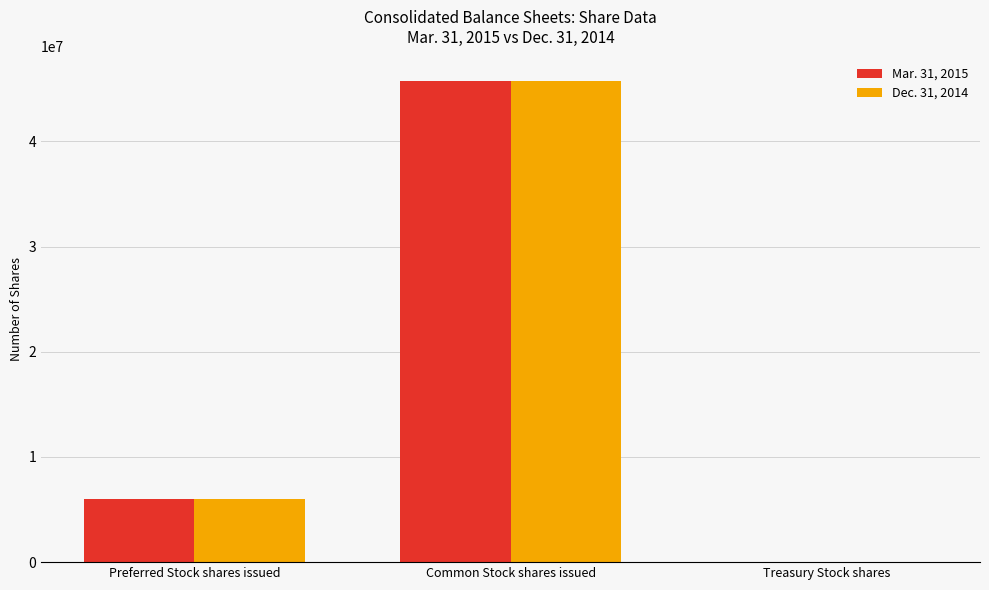

The Mar. 31, 2015 series shows 45772662 at Common Stock shares issued. True or false?

True